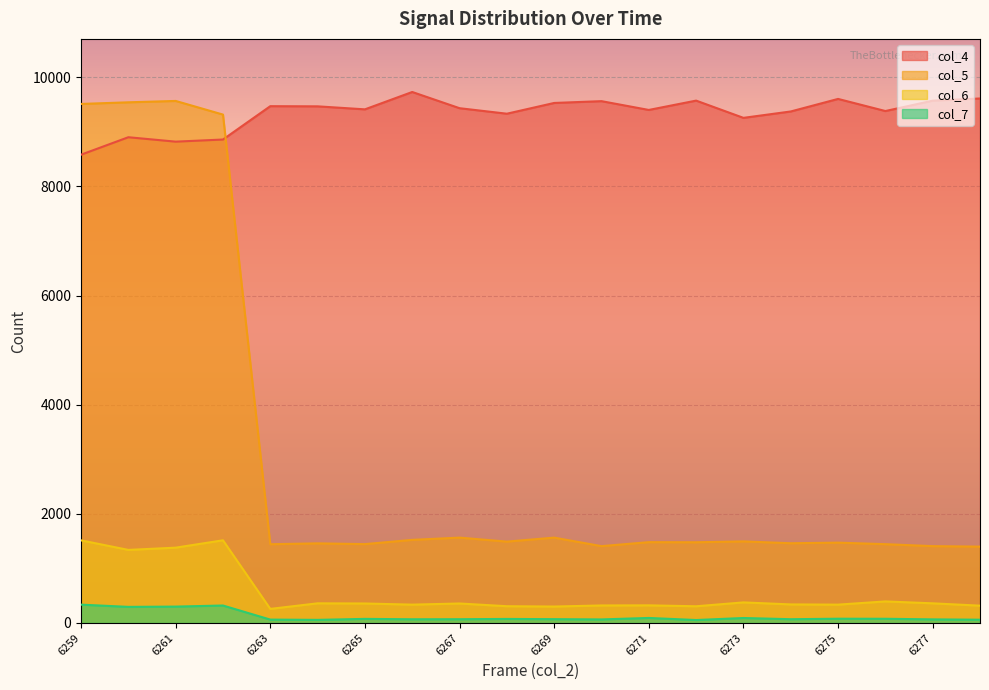

What is the minimum value shown in the chart?

54